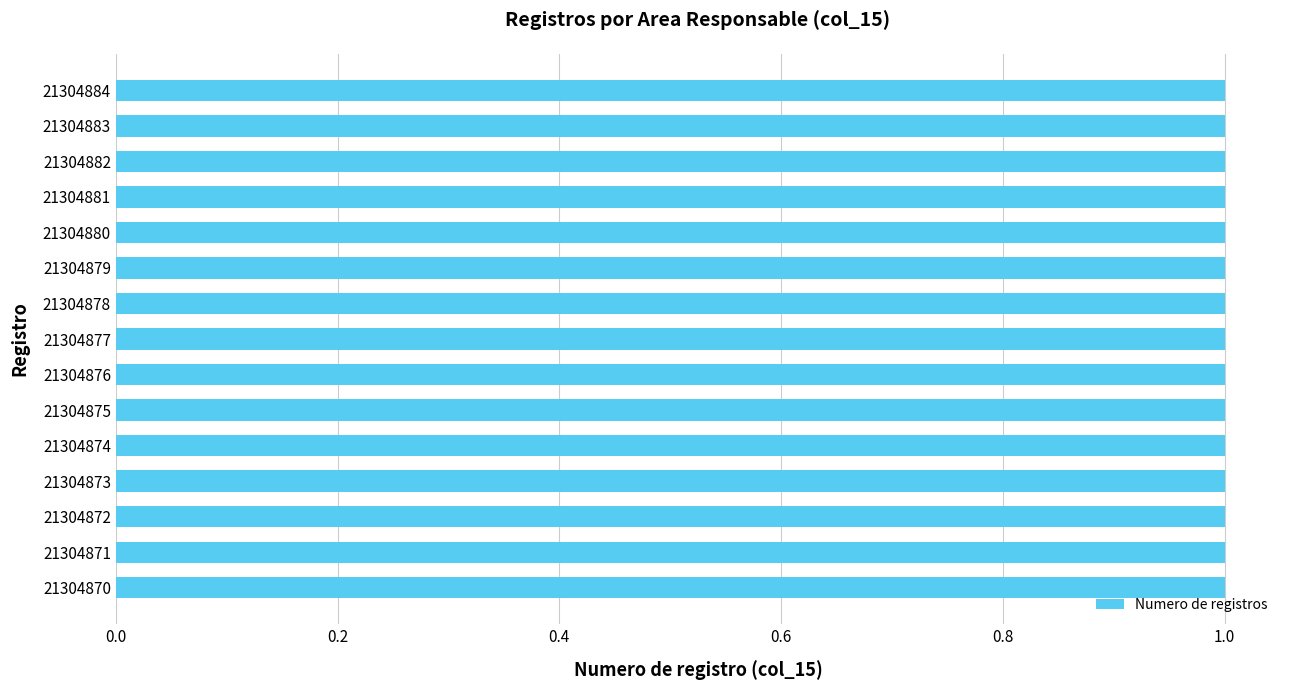

Is it true that the value at 21304882 is 9986139?

False